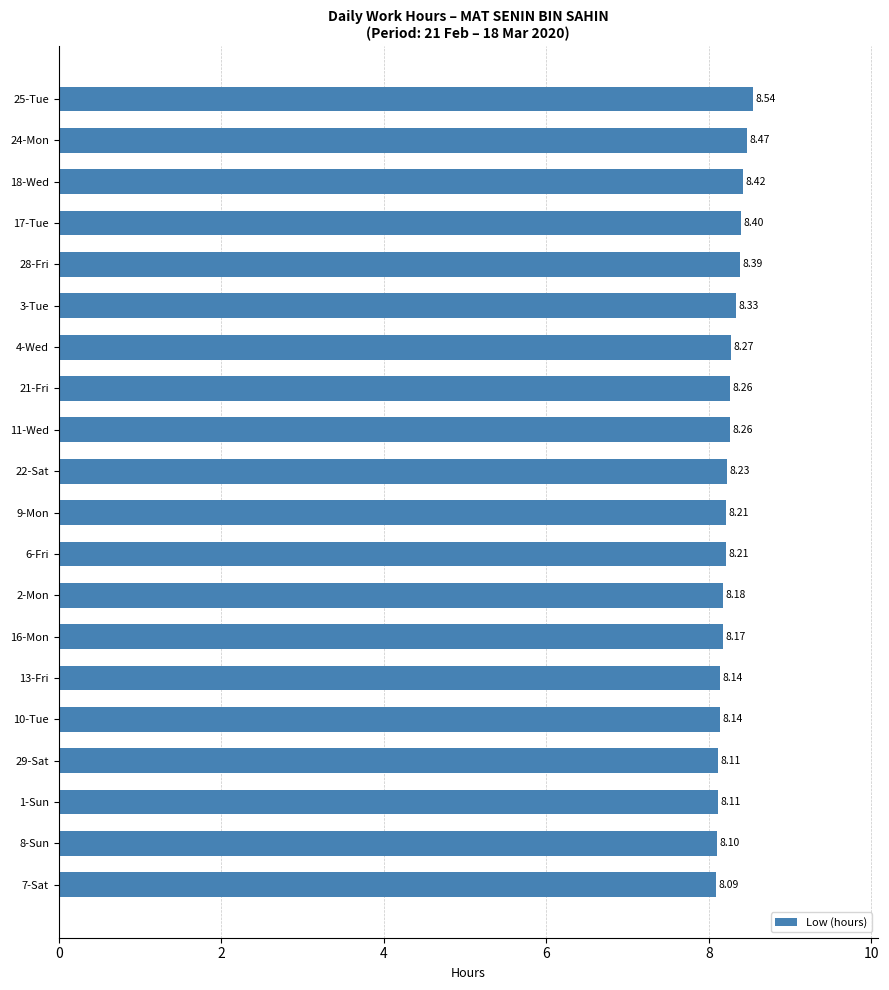

What is the ratio of the value at 17-Tue to the value at 4-Wed?

1.0